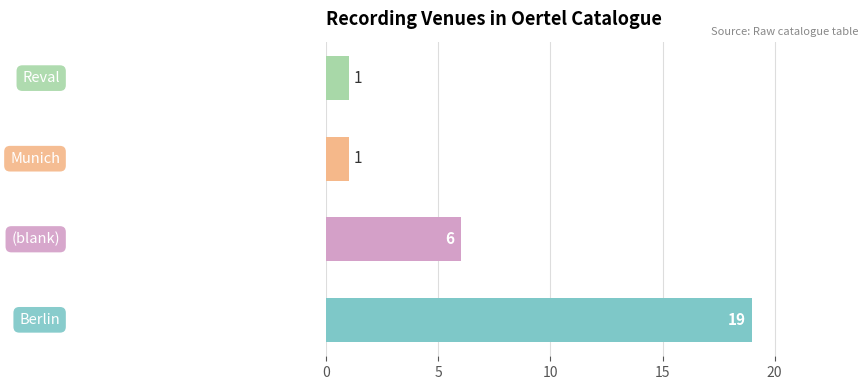

What is the average value?

7